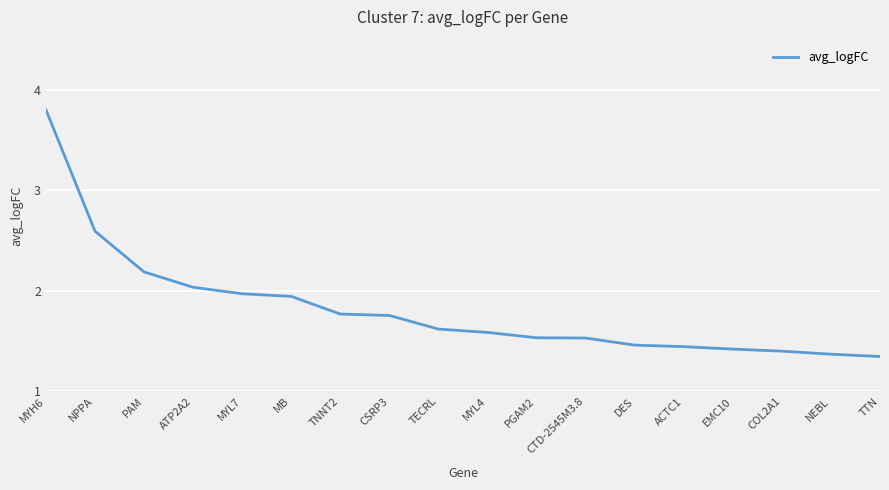

What is the greatest value displayed?

3.8